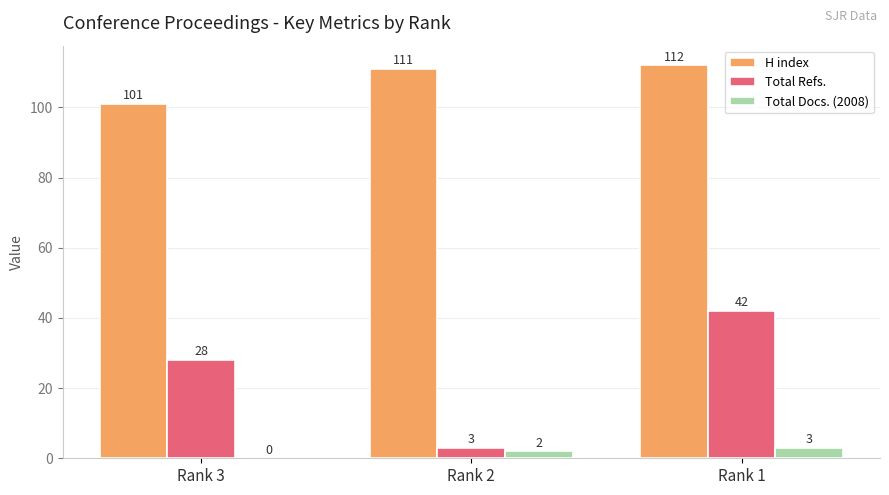

Reading left to right, extract all data points from this chart.

H index: 101	111	112
Total Refs.: 28	3	42
Total Docs. (2008): 0	2	3